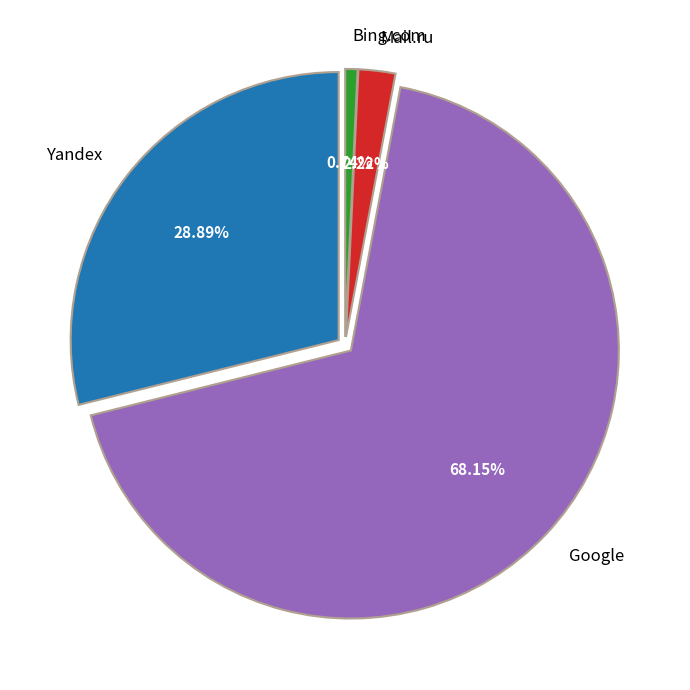

Which category accounts for the majority?

Google